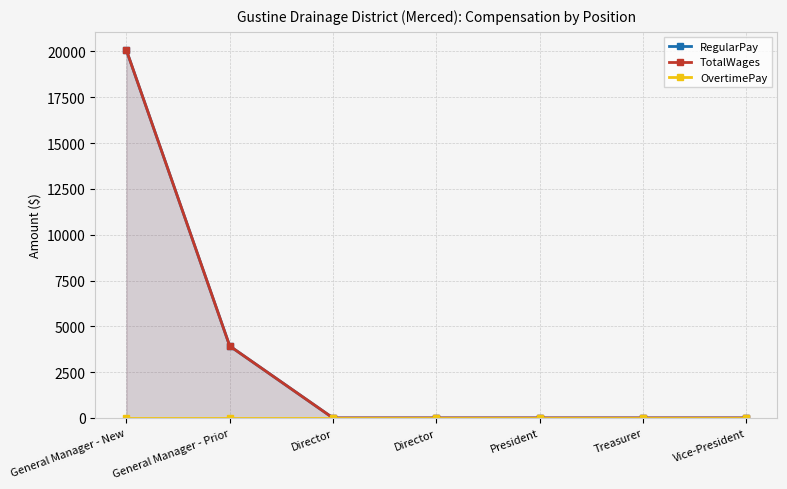

Between Vice-President and General Manager - Prior, which is larger?

General Manager - Prior